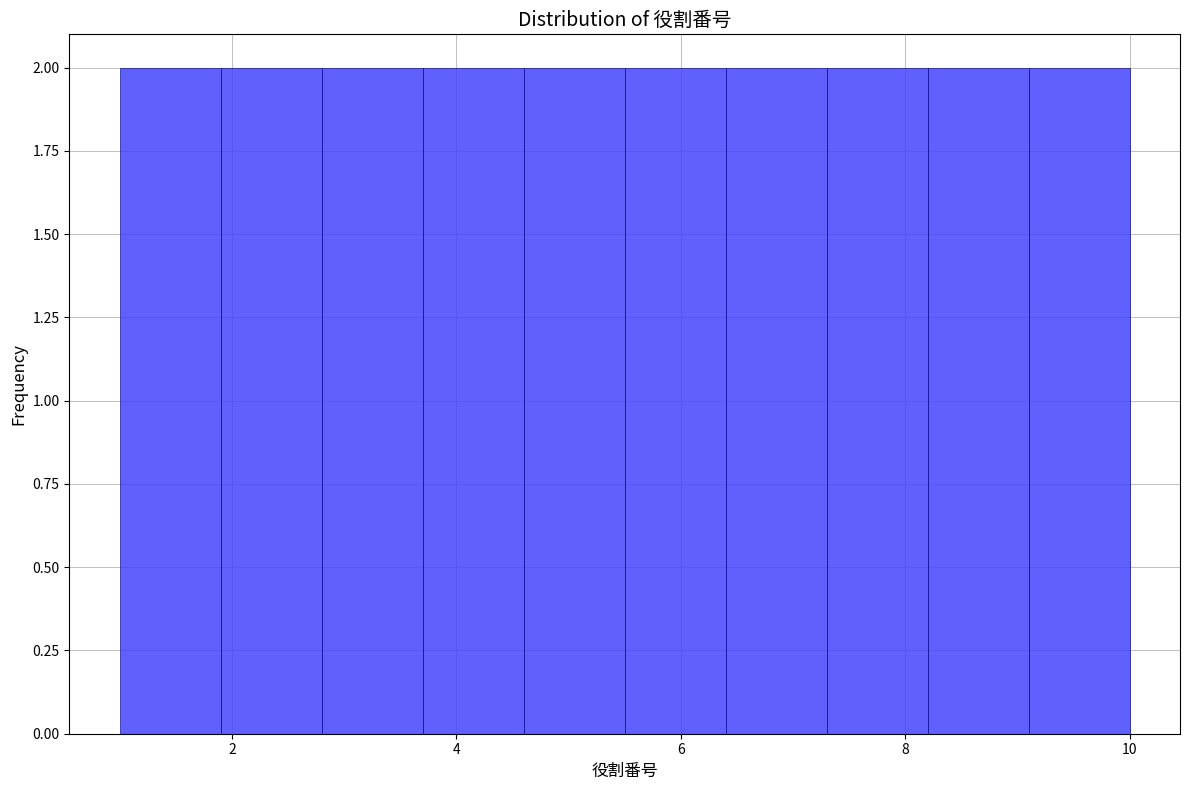

What is the height of the bar covering 7.3 to 8.2 on the x-axis? Neither the bar edges nor the heights are printed on the chart, so give them approximately, as read against the axes.

2